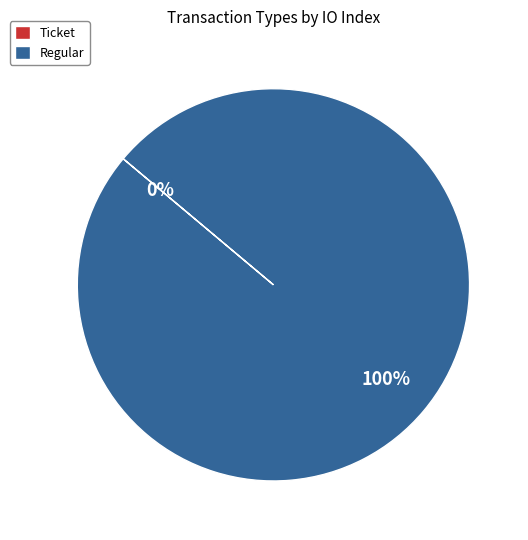

Is it true that Ticket is 0% of the pie?

True